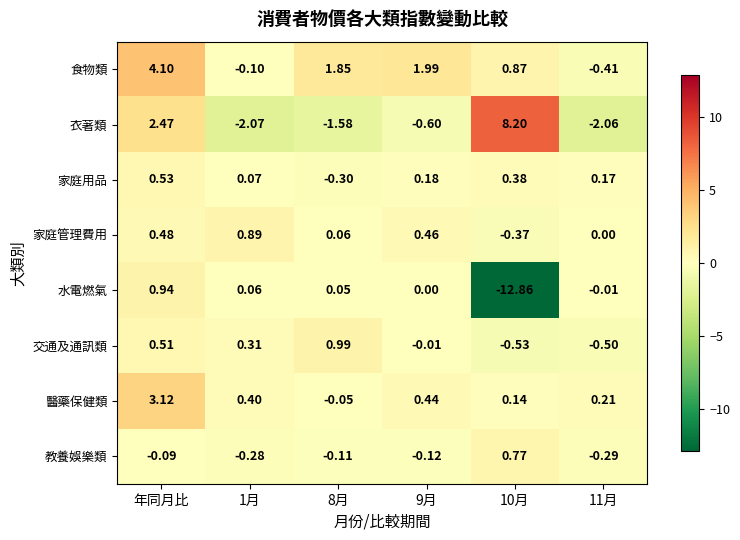

How many series are shown in this chart?

8